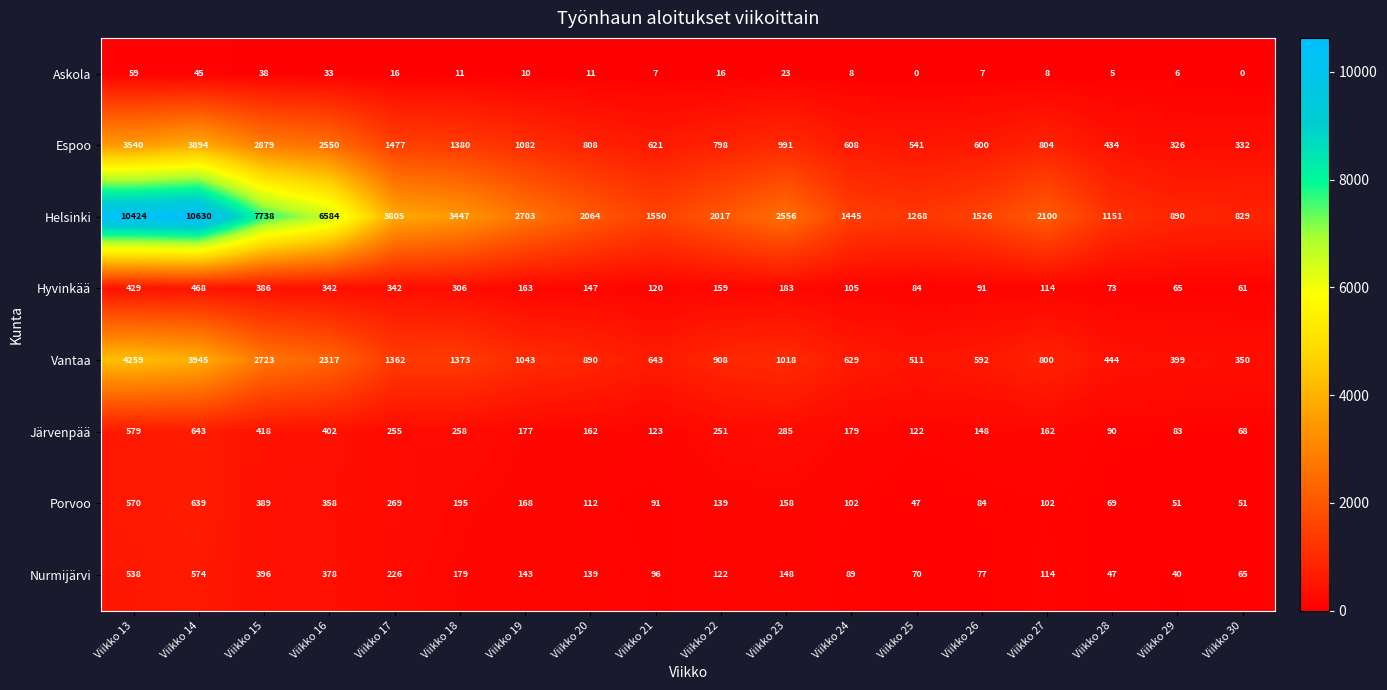

At how many categories does at least one series exceed 5642?

4